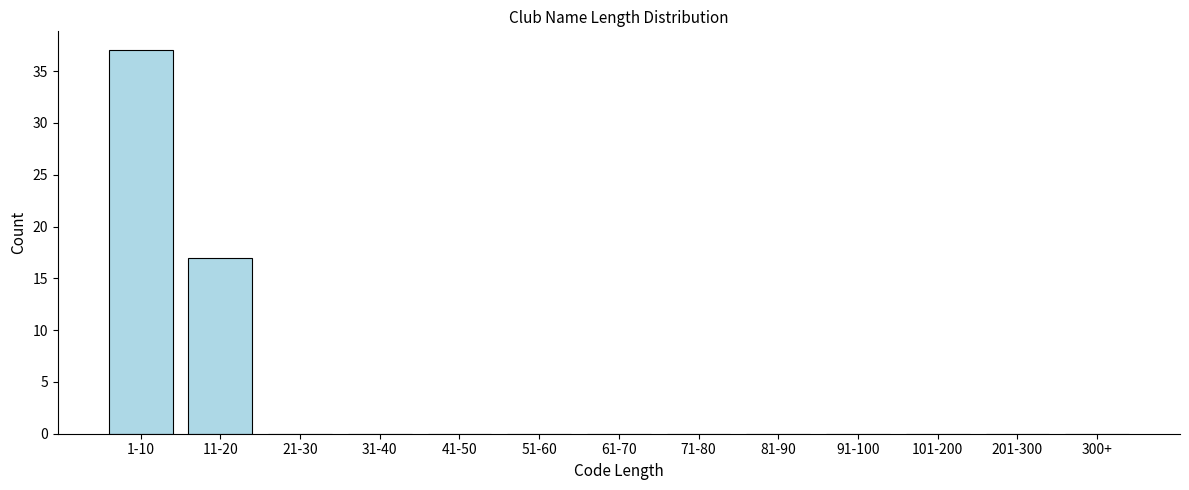

Reading left to right, list all the values displayed in this chart.

1-10=37	11-20=17	21-30=0	31-40=0	41-50=0	51-60=0	61-70=0	71-80=0	81-90=0	91-100=0	101-200=0	201-300=0	300+=0